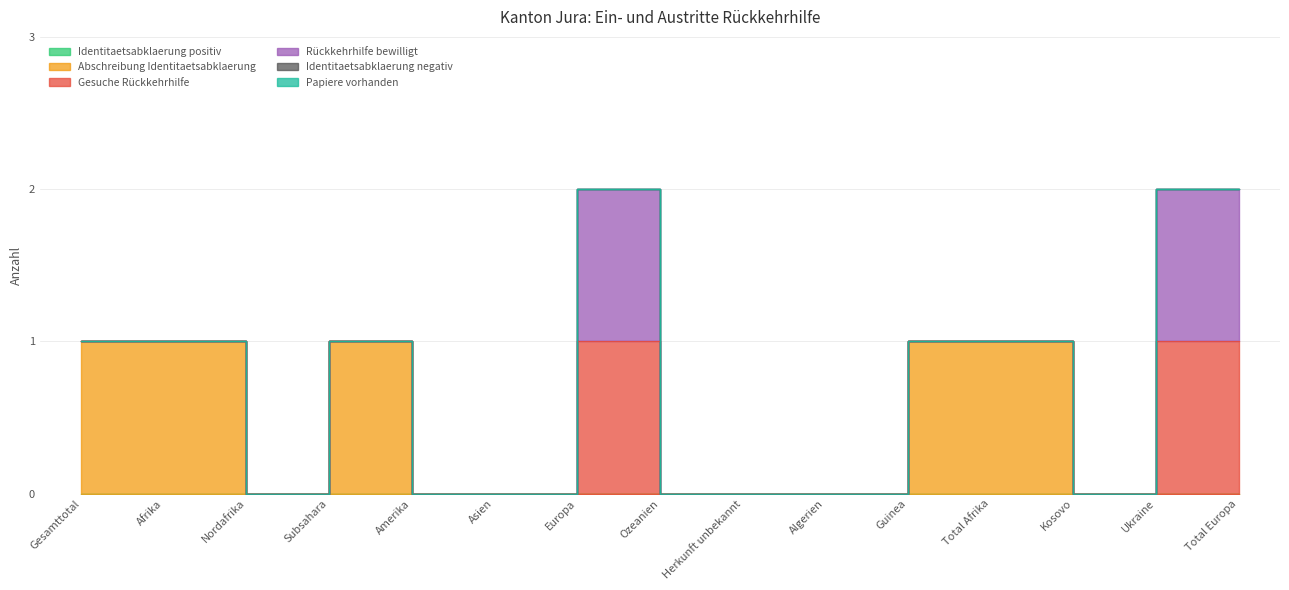

What are all the series names shown in the legend?

Identitaetsabklaerung positiv, Abschreibung Identitaetsabklaerung, Gesuche Rückkehrhilfe, Rückkehrhilfe bewilligt, Identitaetsabklaerung negativ, Papiere vorhanden